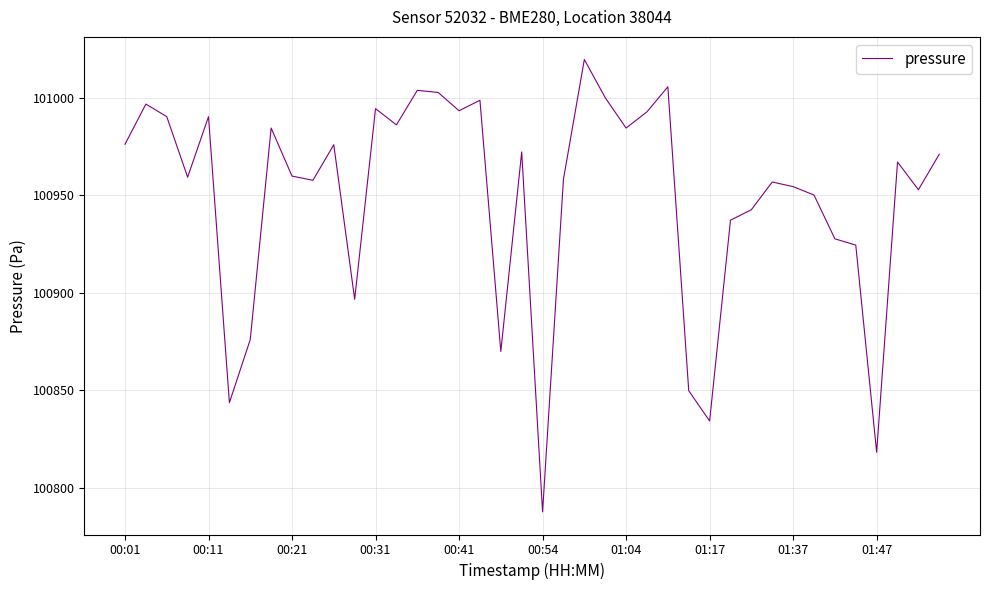

What is the difference between the maximum and minimum values?

232.1